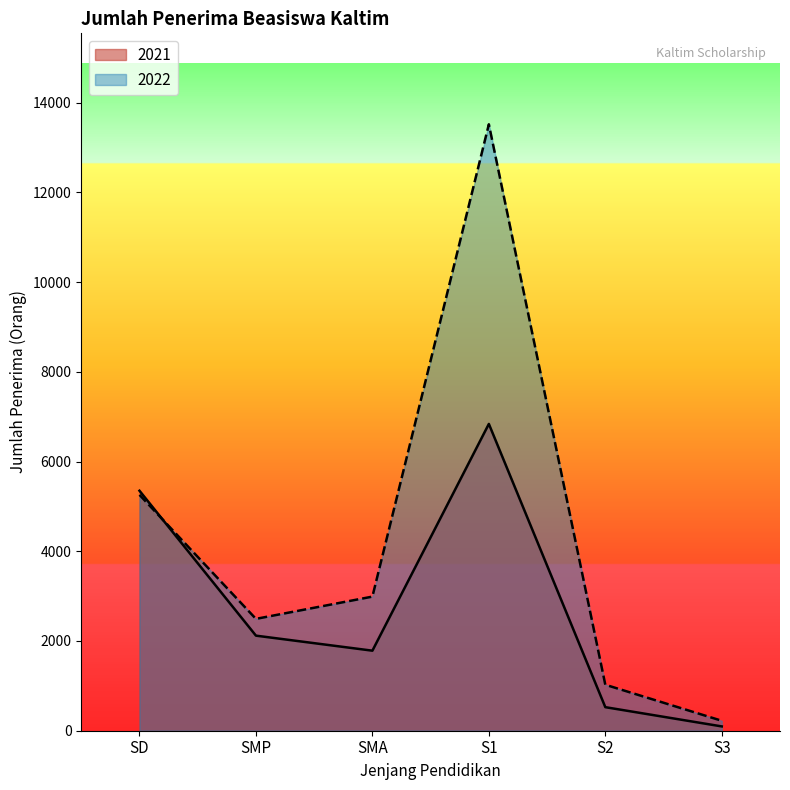

In 2021, how many points are lower than both neighbors (excluding endpoints)?

1